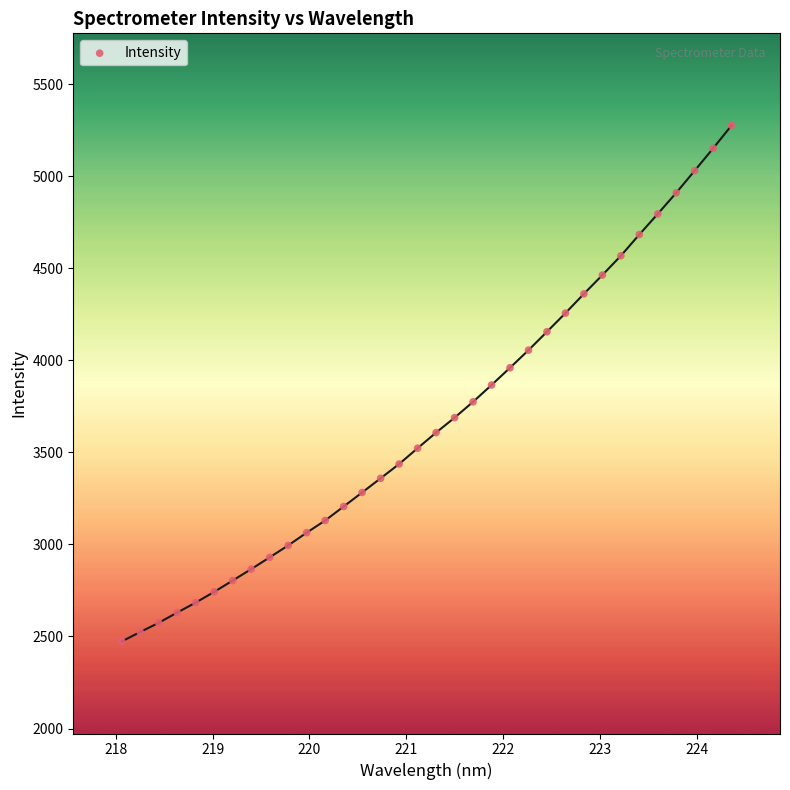

What is the range of X values (max minus min)?

6.3